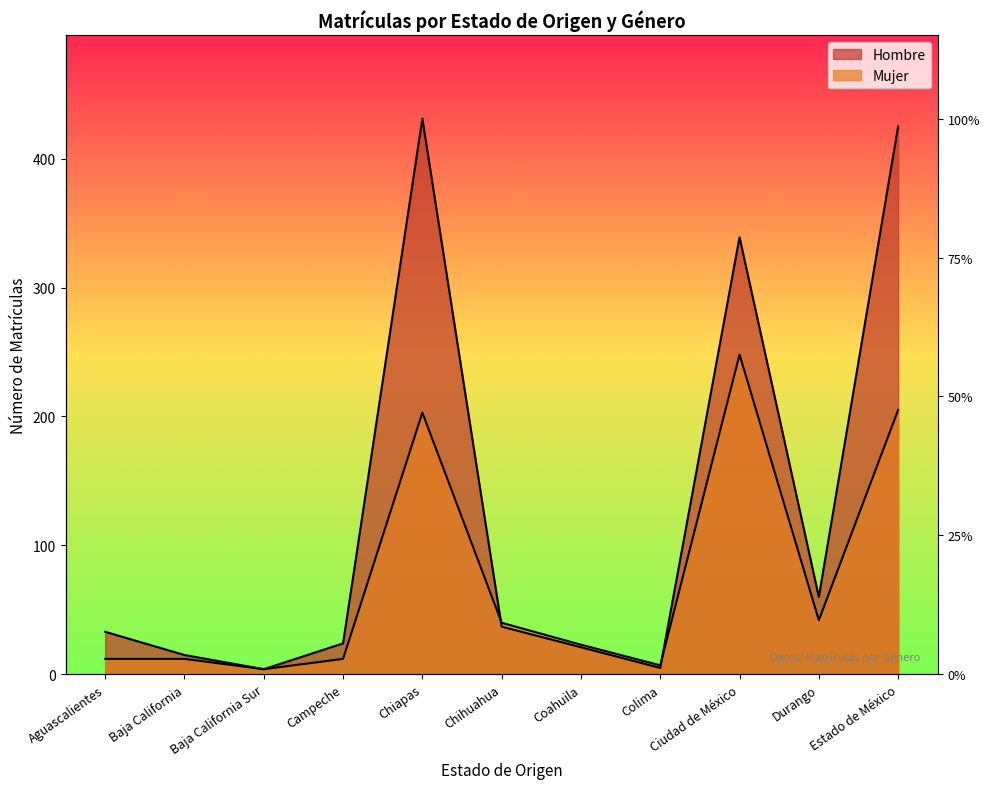

Which has a higher value, Baja California Sur or Baja California?

Baja California